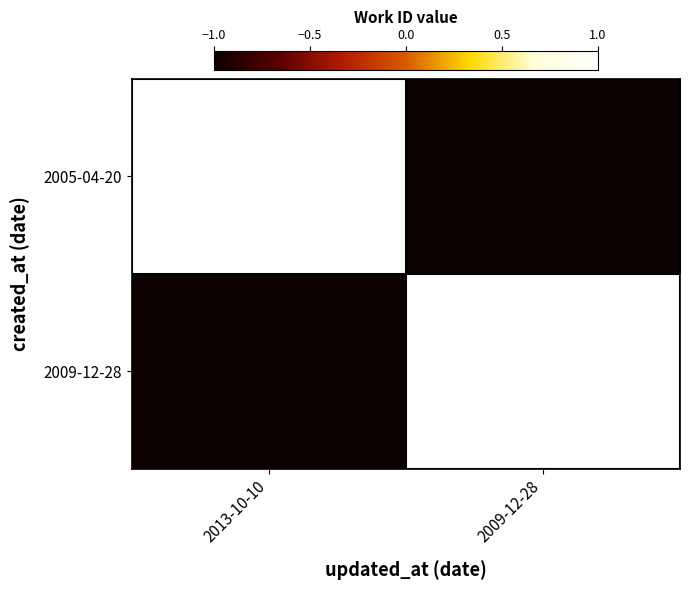

At how many categories does at least one series exceed 0?

2